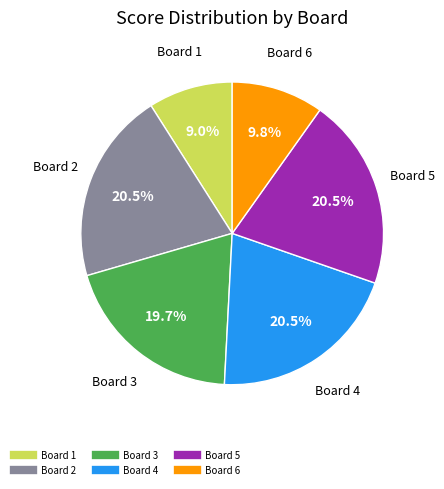

What is the smallest slice in the pie chart?

Board 1